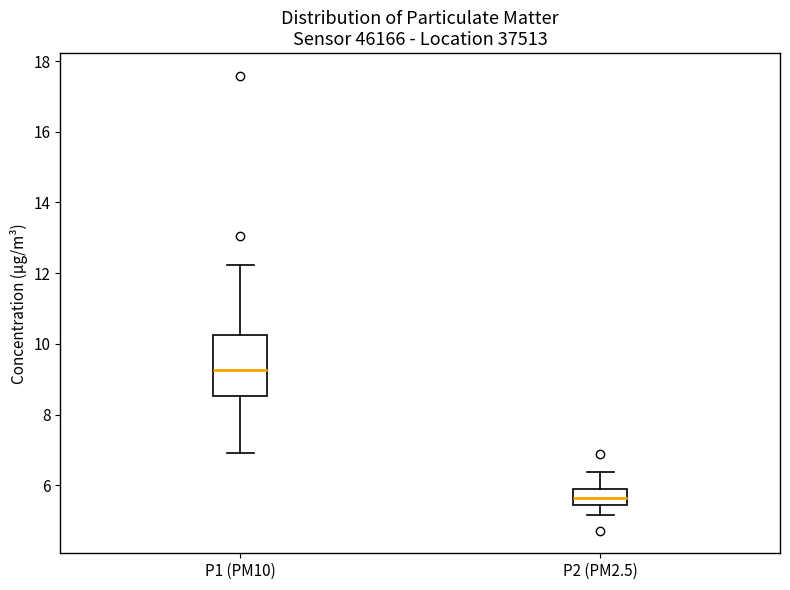

Reading left to right, read every box against the y-axis: the position of its median line, the range the box covers, and the ends of its whiskers. The values are not printed on the chart, so give them approximately, as read against the axis.

P1 (PM10): median 9.2, box 8.6 to 10.2, whiskers 7.0 to 12.2
P2 (PM2.5): median 5.6, box 5.4 to 5.8, whiskers 5.2 to 6.4